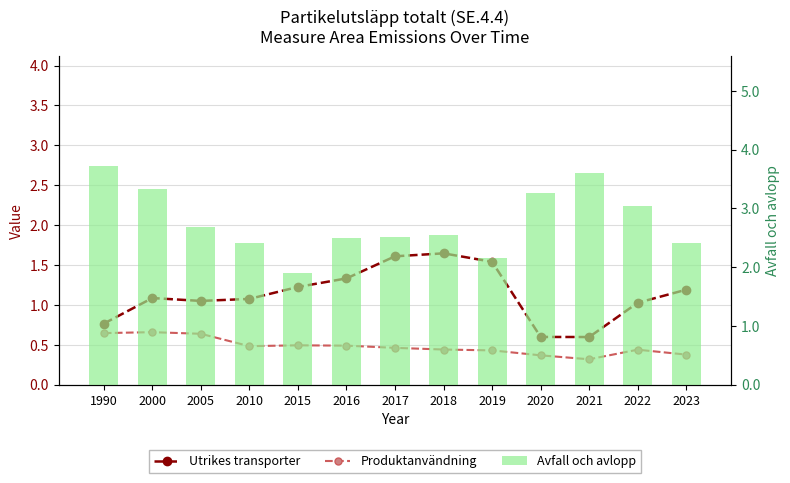

Is the value of Utrikes transporter at 2016 greater than the value of Avfall och avlopp at 2015?

No